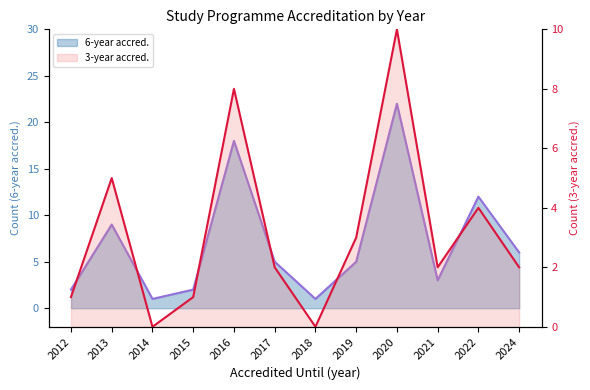

Where is Akredituota 6 metams nearest to the value 11?

2022